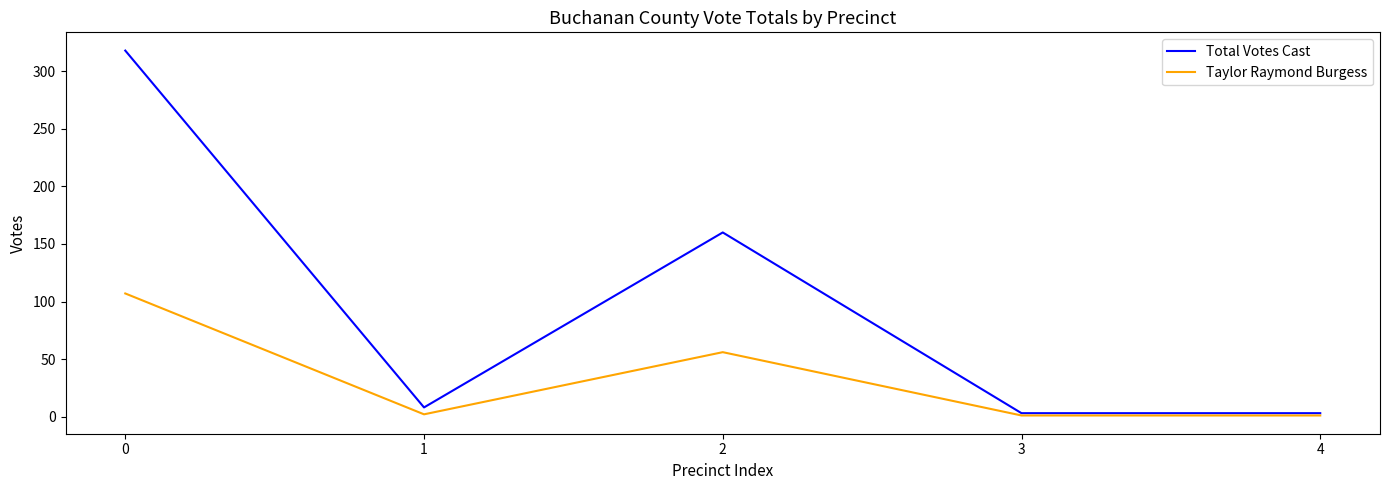

Where is the first local minimum for Total Votes Cast?

1